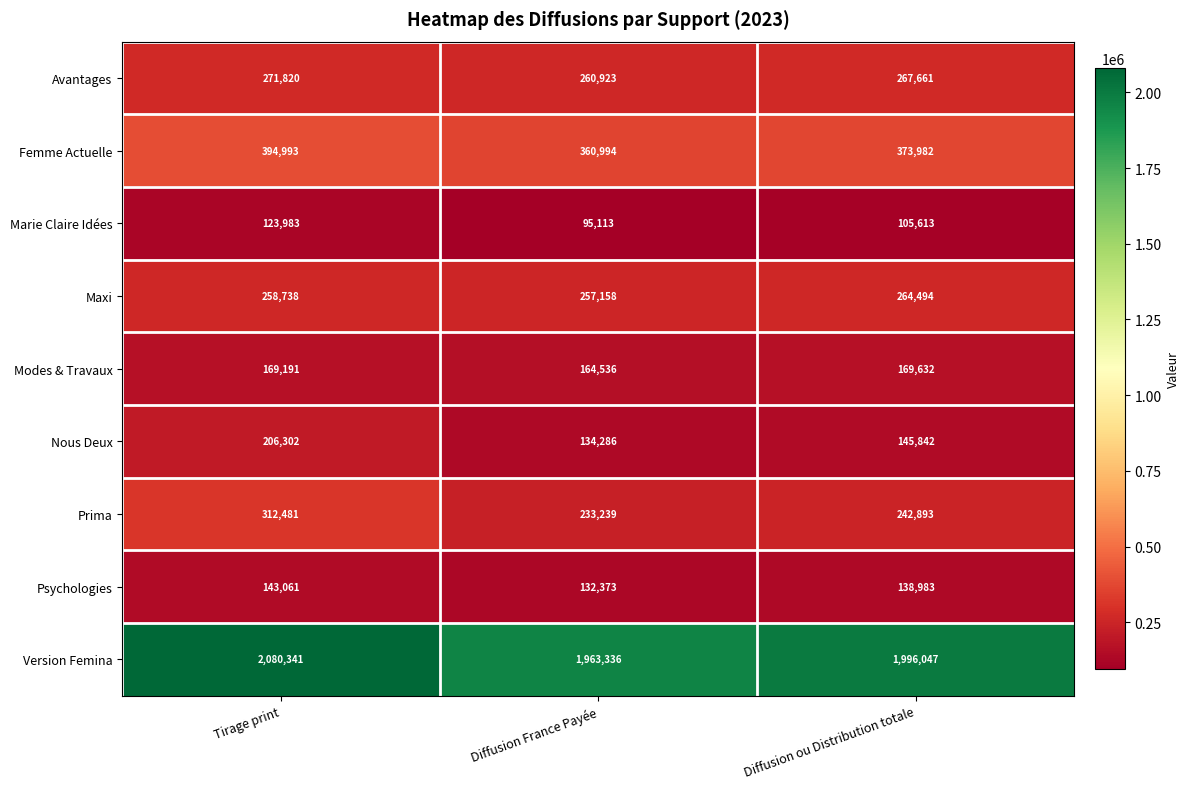

Reading right to left, list all the values displayed in this chart.

Avantages: Diffusion ou Distribution totale=267661	Diffusion France Payée=260923	Tirage print=271820
Femme Actuelle: Diffusion ou Distribution totale=373982	Diffusion France Payée=360994	Tirage print=394993
Marie Claire Idées: Diffusion ou Distribution totale=105613	Diffusion France Payée=95113	Tirage print=123983
Maxi: Diffusion ou Distribution totale=264494	Diffusion France Payée=257158	Tirage print=258738
Modes & Travaux: Diffusion ou Distribution totale=169632	Diffusion France Payée=164536	Tirage print=169191
Nous Deux: Diffusion ou Distribution totale=145842	Diffusion France Payée=134286	Tirage print=206302
Prima: Diffusion ou Distribution totale=242893	Diffusion France Payée=233239	Tirage print=312481
Psychologies: Diffusion ou Distribution totale=138983	Diffusion France Payée=132373	Tirage print=143061
Version Femina: Diffusion ou Distribution totale=1996047	Diffusion France Payée=1963336	Tirage print=2080341